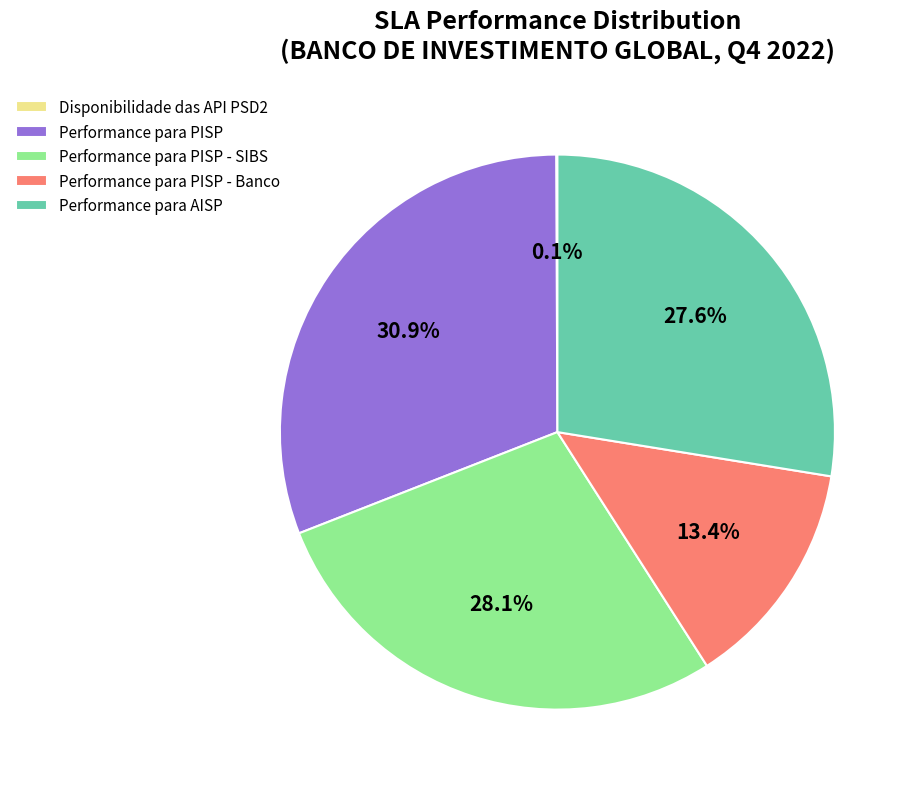

True or false: Performance para PISP accounts for 53% of the total.

False